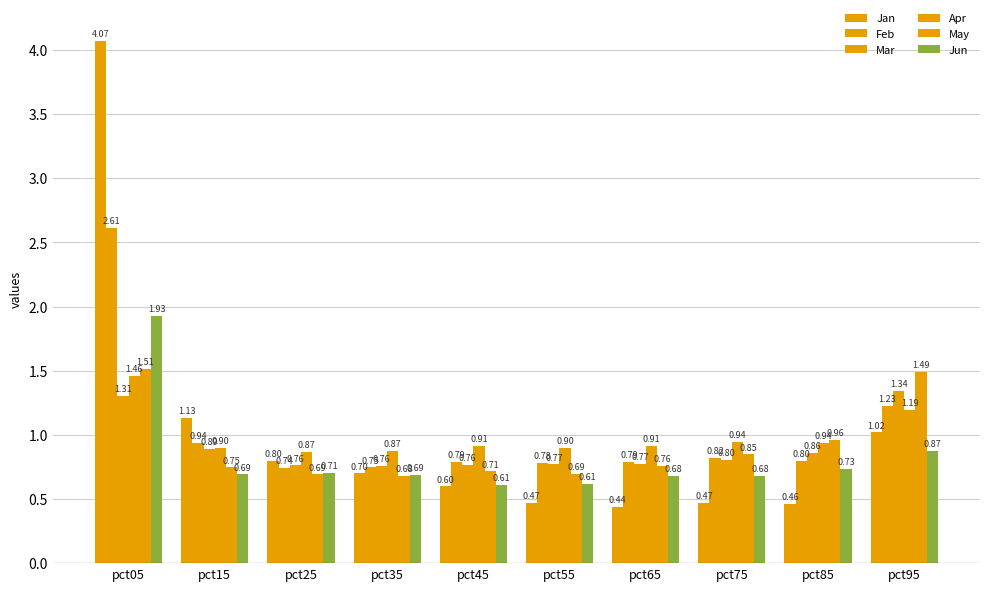

How many groups of bars are there?

10